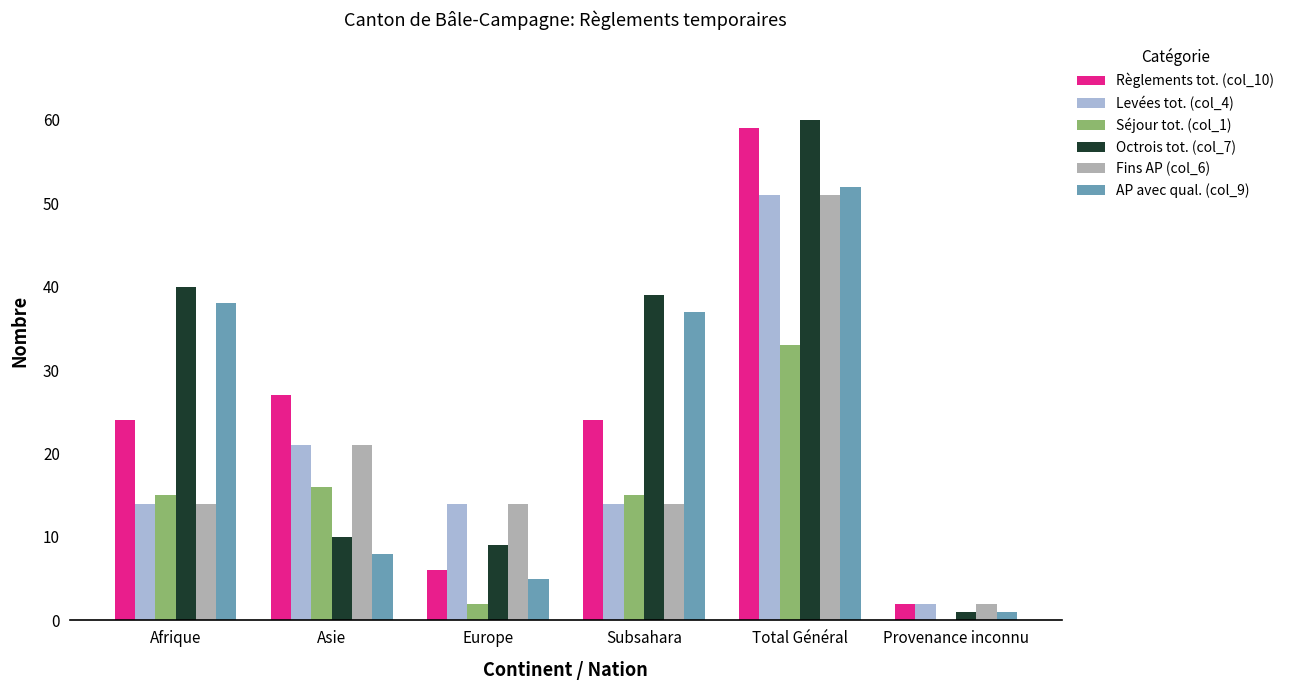

What is the sum of all Séjour tot. (col_1) values?

81